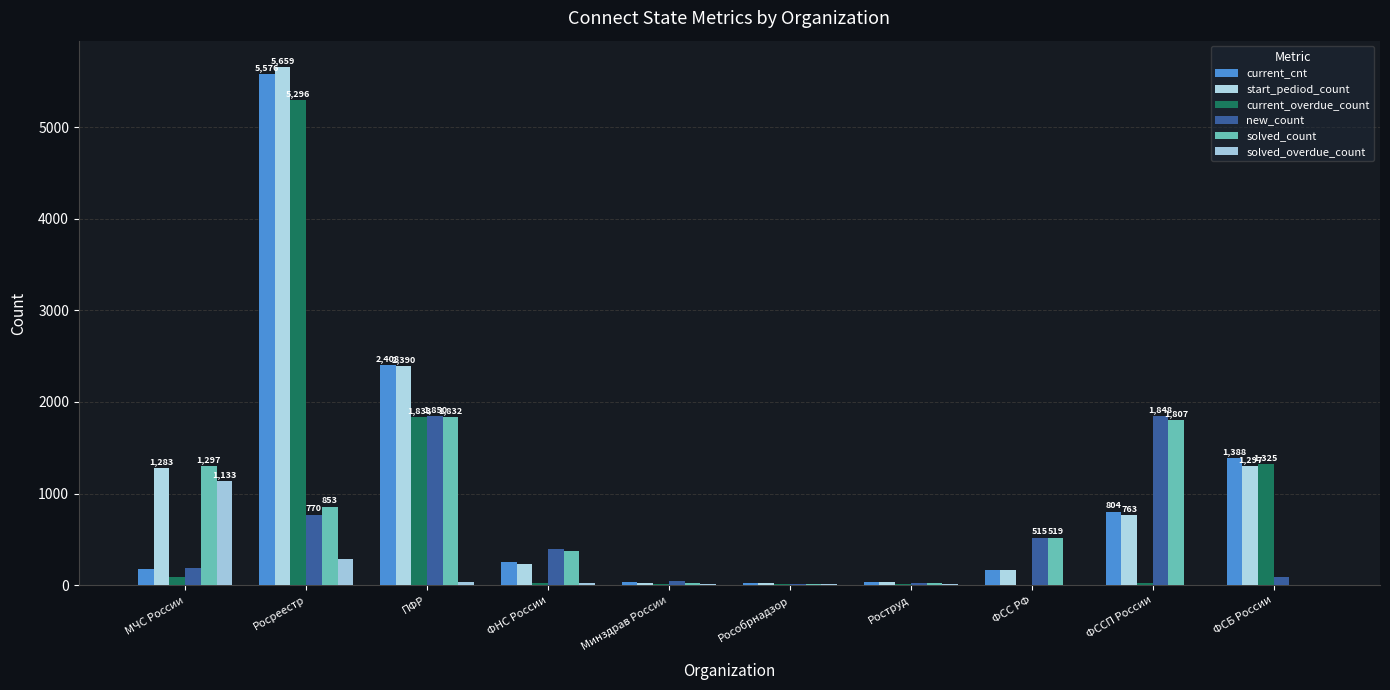

Is it true that current_overdue_count equals 1833 at ПФР?

True